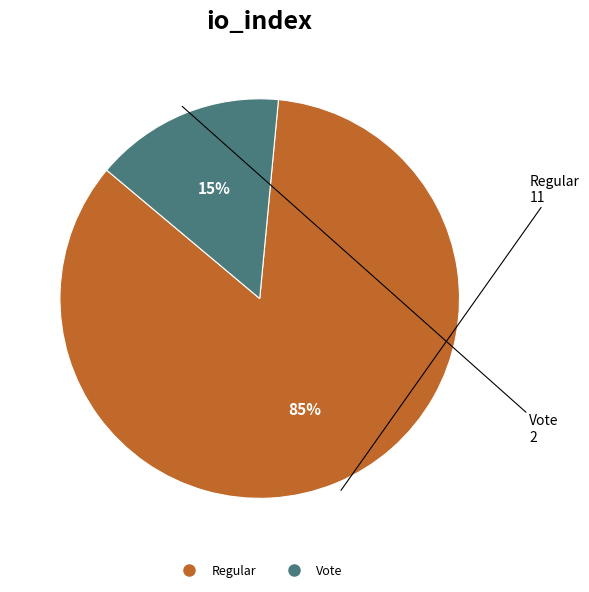

Is there a majority slice in this chart?

Yes